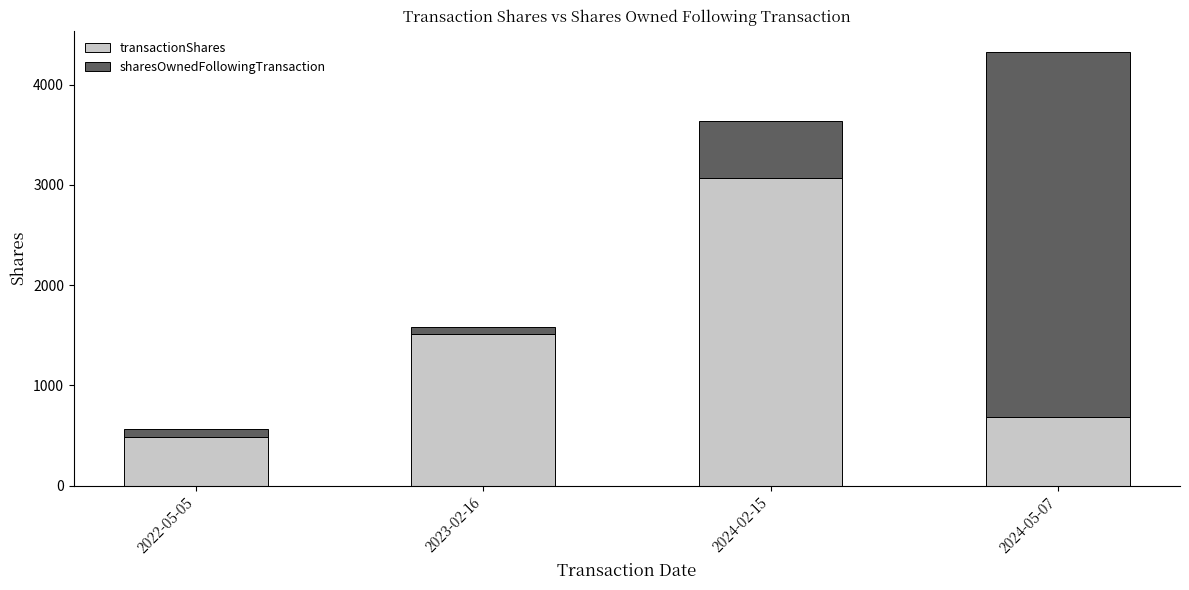

What is the average value of the transactionShares series?

1440